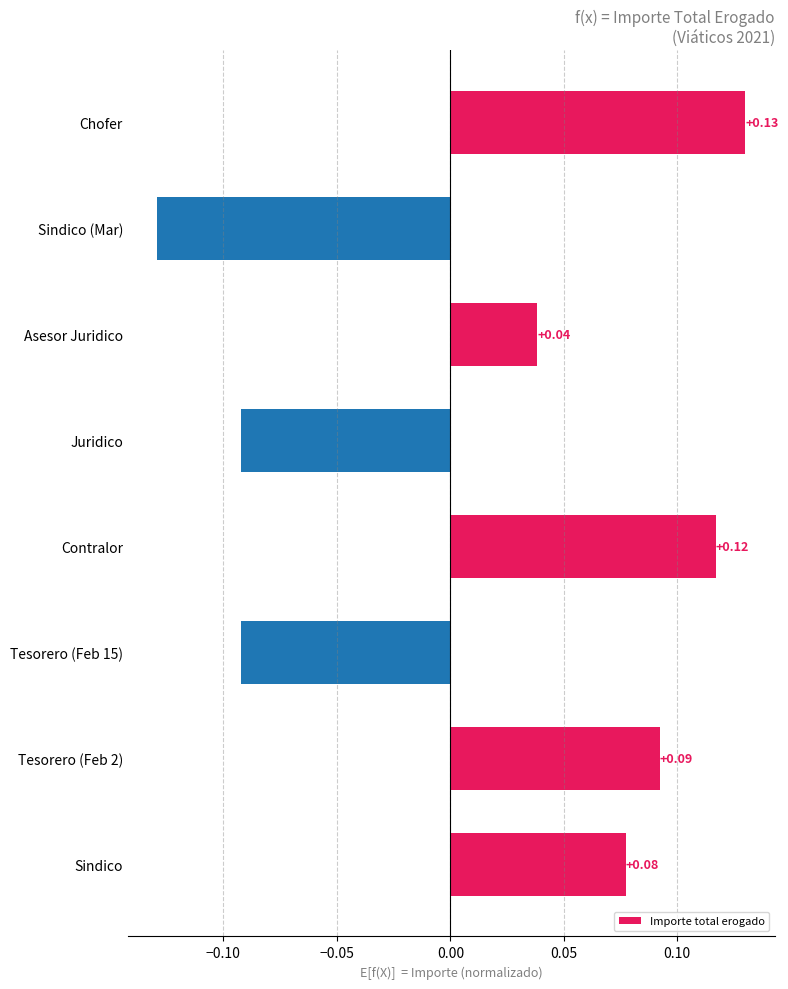

At which category does the chart reach its minimum across all series?

Sindico (Mar)